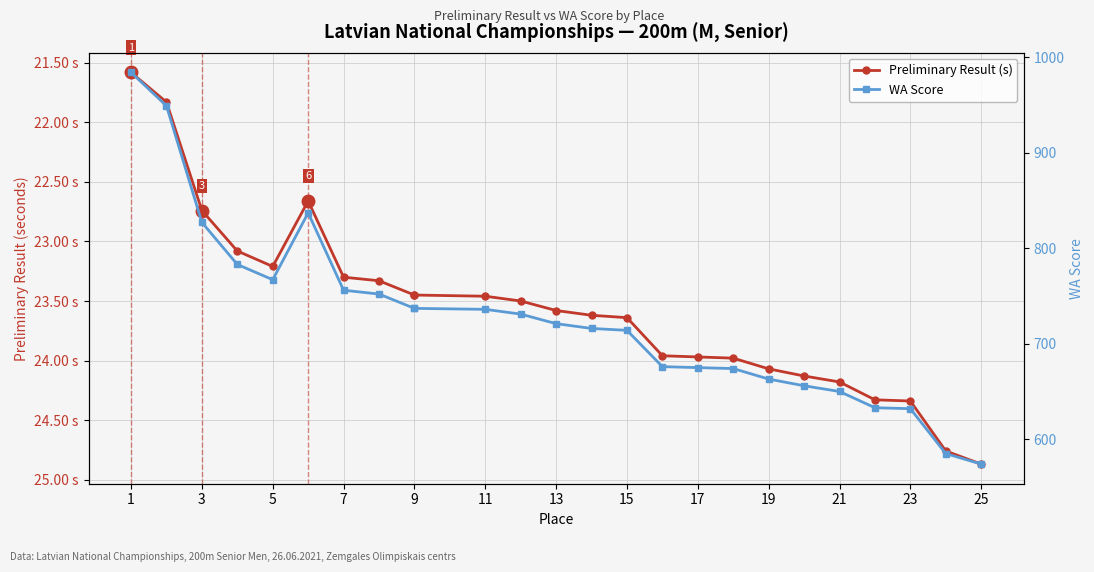

How many interior local peaks does the Preliminary Result (s) series have?

1